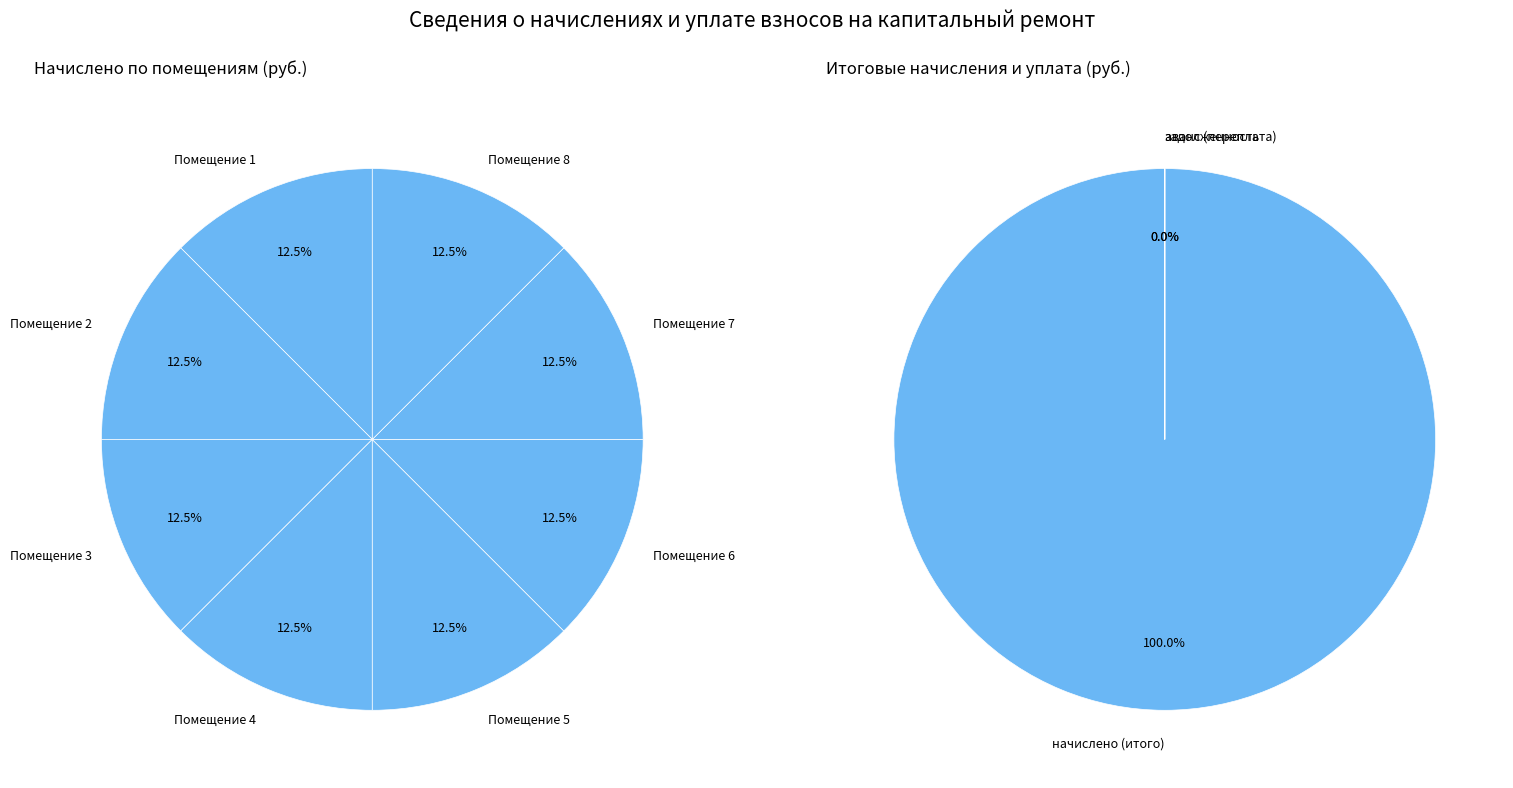

Rank the categories by value from lowest to highest.

уплачено, задолженность, начислено